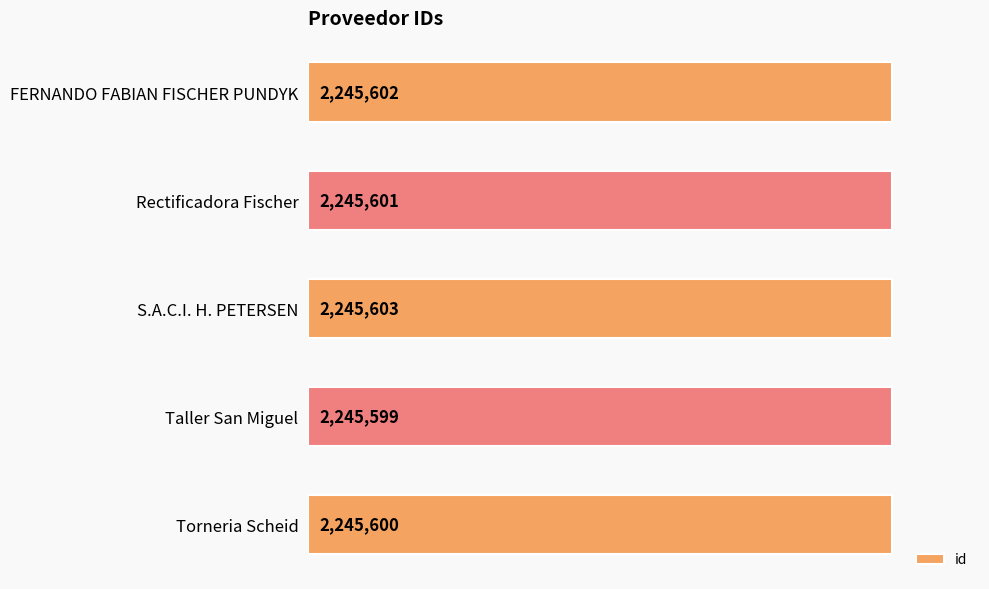

What is the greatest value displayed?

2245603